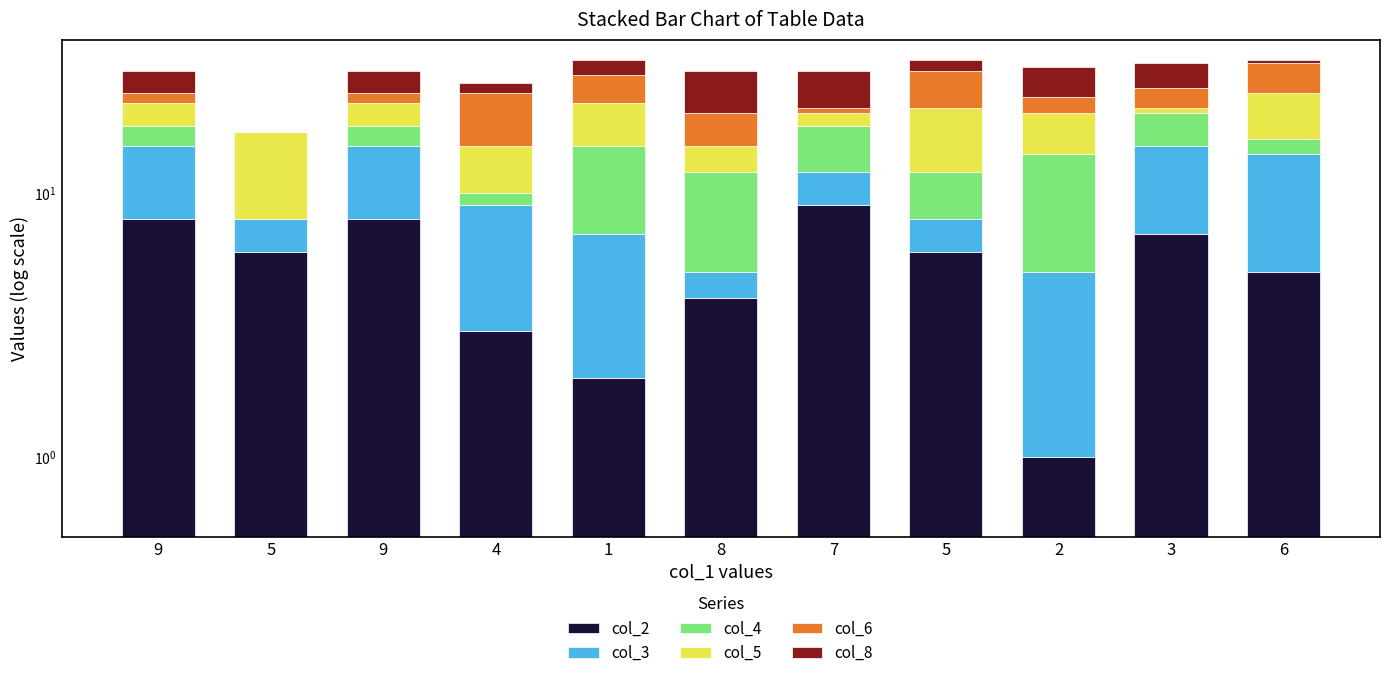

Rank the series by their maximum value, from highest to lowest.

col_2, col_3, col_4, col_5, col_6, col_8